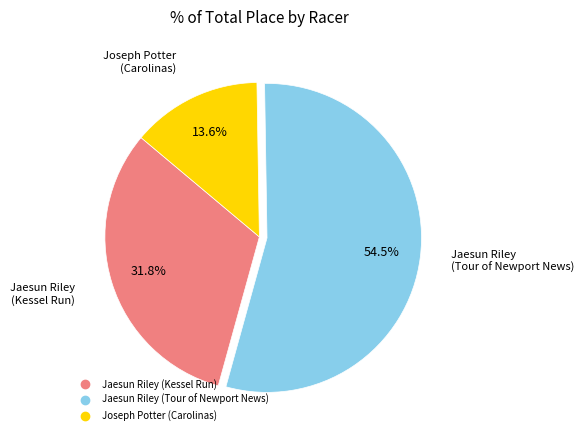

What is the largest slice in the pie chart?

Jaesun Riley (Tour of Newport News)